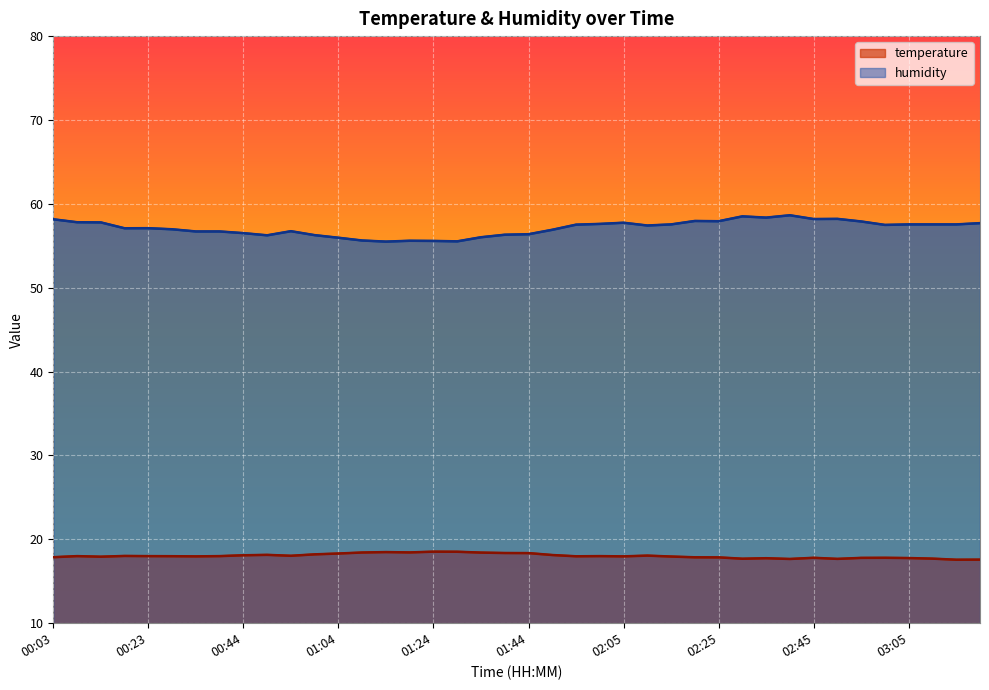

What is the sum of the humidity values at 01:24 and 00:18?

112.7